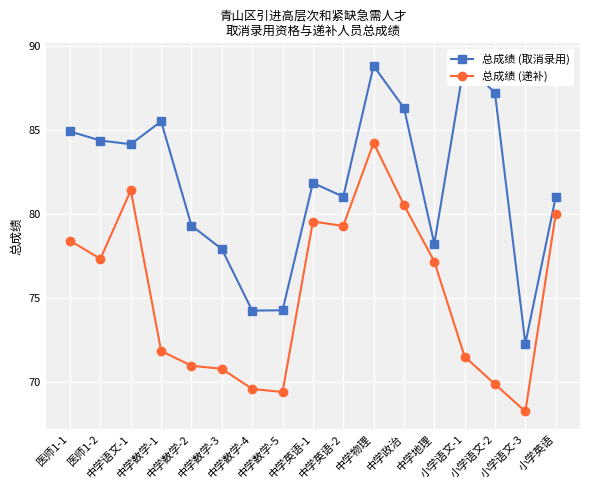

Which series changed the most between 中学语文-1 and 中学地理?

总成绩 (取消录用)